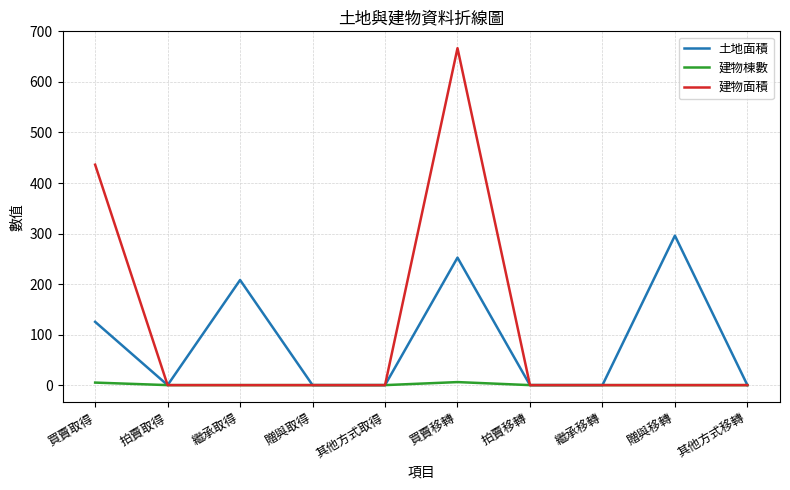

List the series in order of their overall mean, highest first.

建物面積, 土地面積, 建物棟數